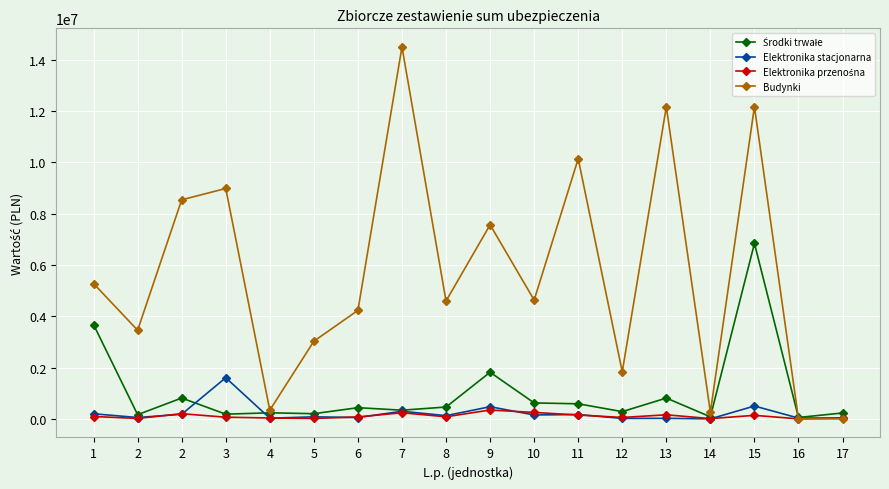

Does the chart have visible grid lines?

Yes